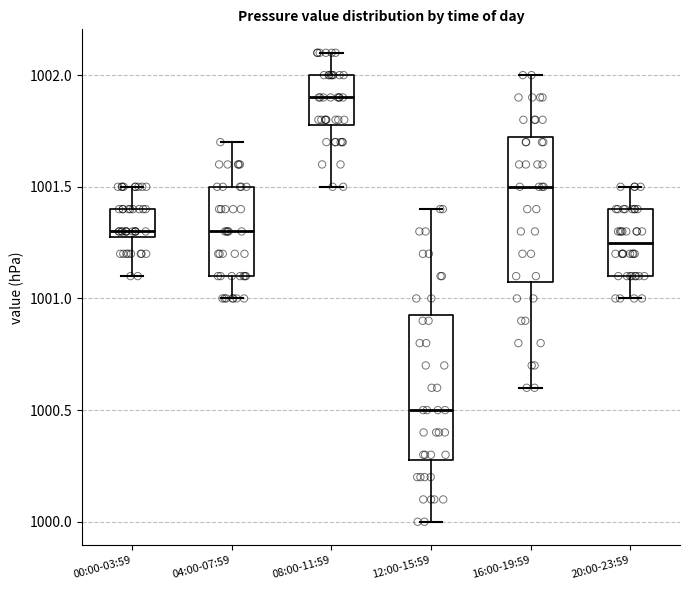

Reading left to right, read every box against the y-axis: the position of its median line, the range the box covers, and the ends of its whiskers. The values are not printed on the chart, so give them approximately, as read against the axis.

00:00-03:59: median 1001.30 (just above the box's lower edge), box 1001.30 to 1001.40, whiskers 1001.10 to 1001.50
04:00-07:59: median 1001.30, box 1001.10 to 1001.50, whiskers 1001.00 to 1001.70
08:00-11:59: median 1001.90, box 1001.80 to 1002.00, whiskers 1001.50 to 1002.10
12:00-15:59: median 1000.50, box 1000.30 to 1000.95, whiskers 1000.00 to 1001.40
16:00-19:59: median 1001.50, box 1001.10 to 1001.75, whiskers 1000.60 to 1002.00
20:00-23:59: median 1001.25, box 1001.10 to 1001.40, whiskers 1001.00 to 1001.50